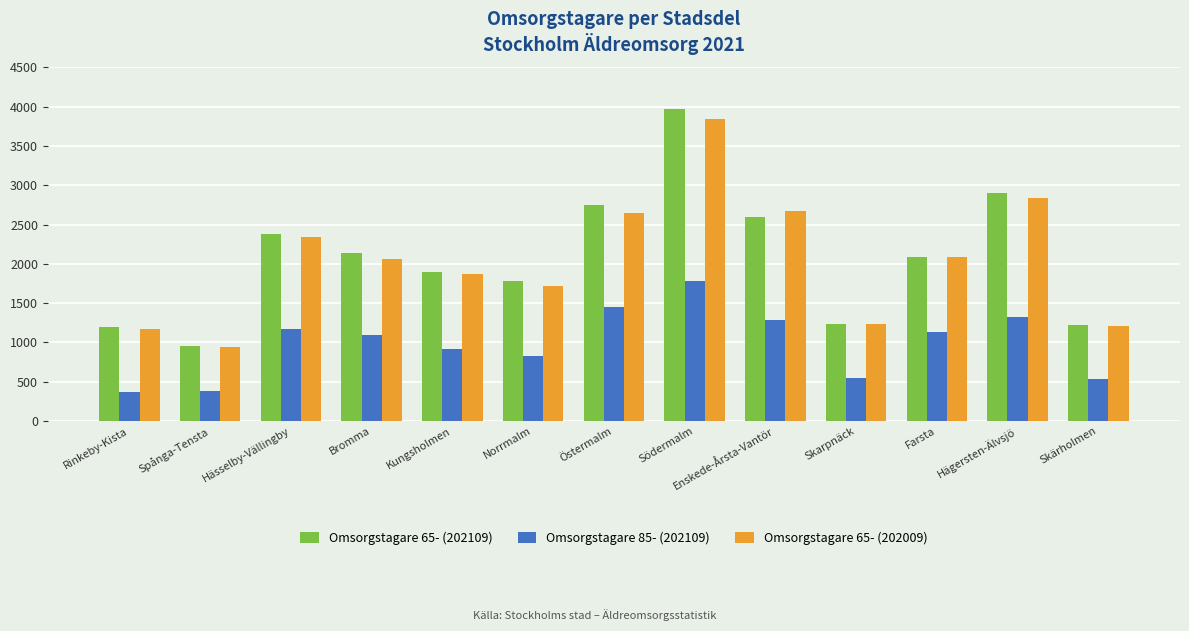

What are all the series names shown in the legend?

Omsorgstagare 65- (202109), Omsorgstagare 85- (202109), Omsorgstagare 65- (202009)